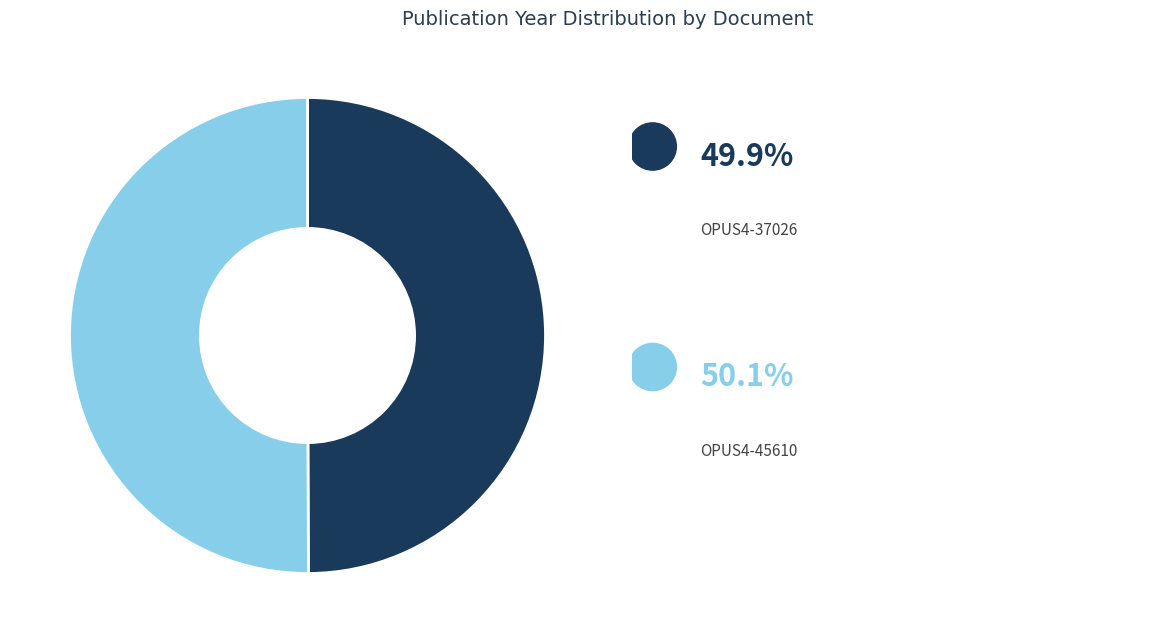

Rank the categories by value from highest to lowest.

OPUS4-45610, OPUS4-37026